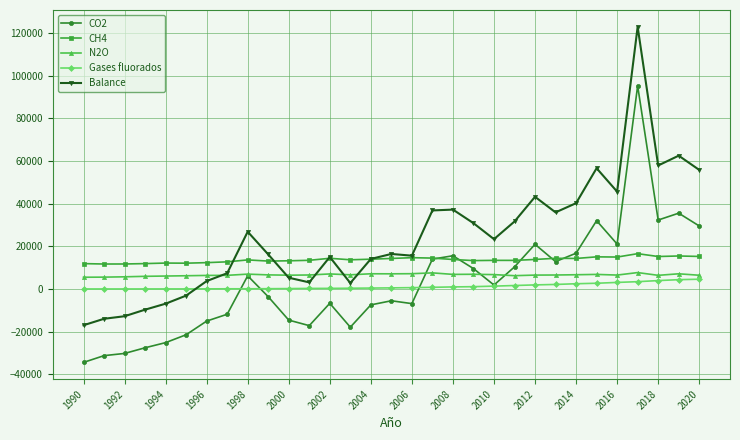

Which series has the largest total across all categories?

Balance